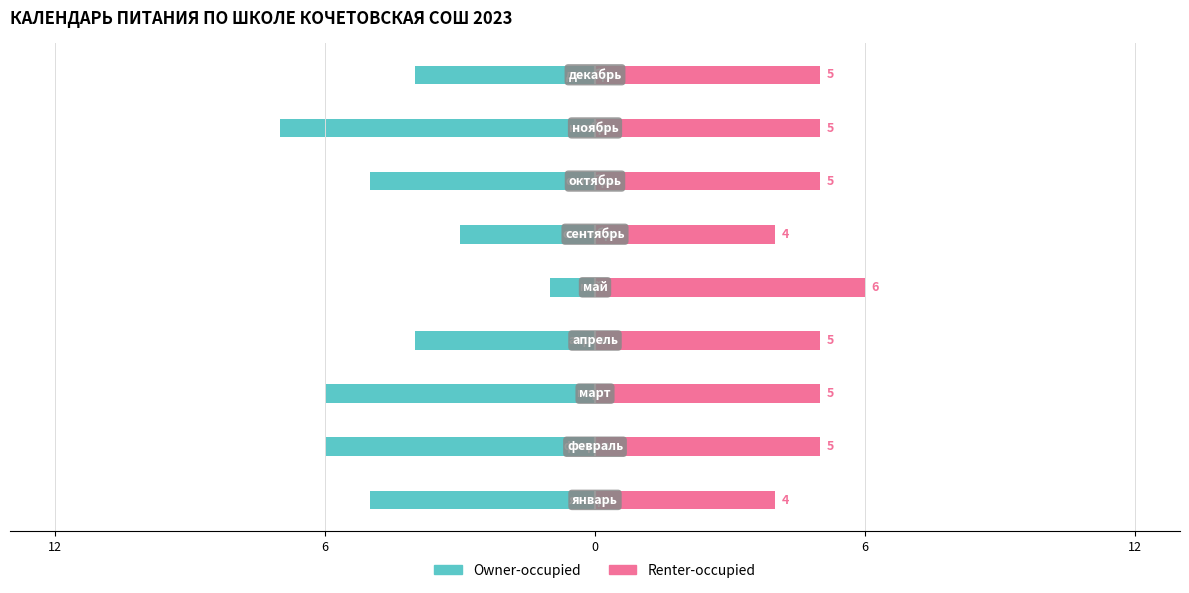

What is the difference between the maximum and second lowest values in the Renter-occupied series?

2